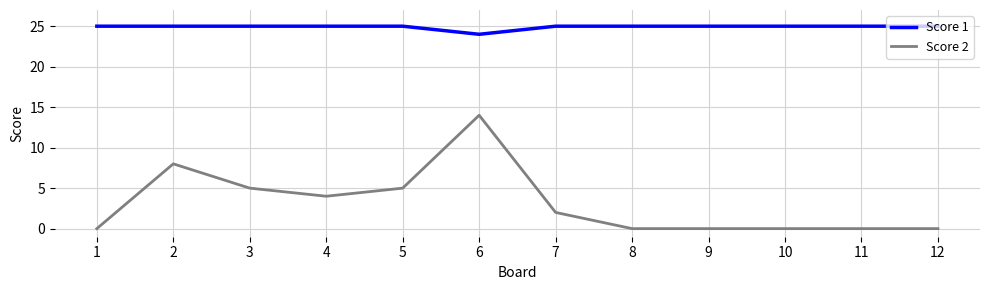

True or false: Score 2 and Score 1 intersect in this chart.

False